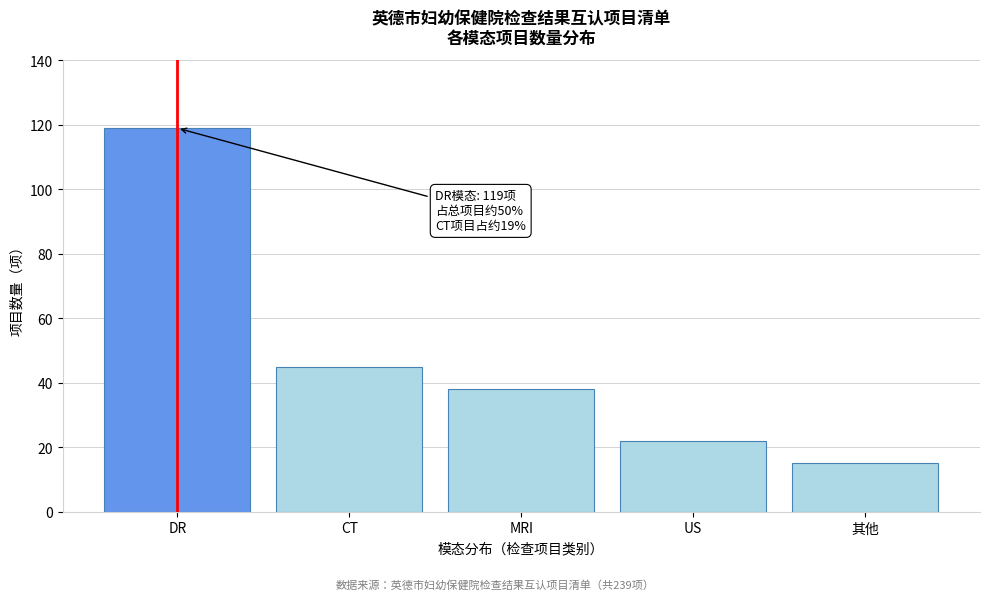

Reading left to right, extract all data points from this chart.

119	45	38	22	15